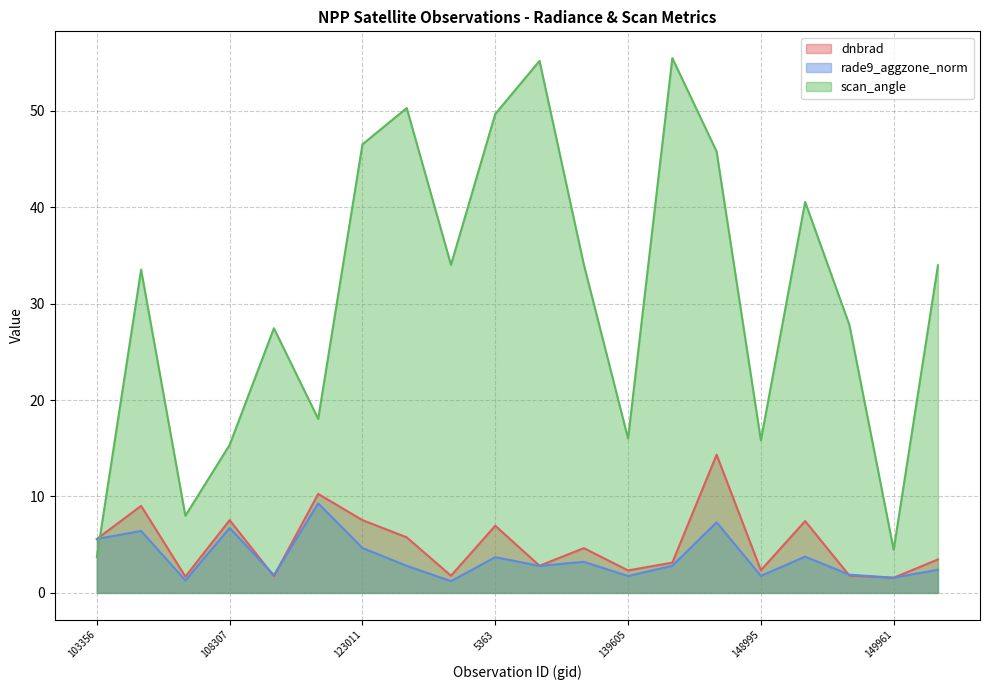

Where is dnbrad nearest to the value 7?

5363